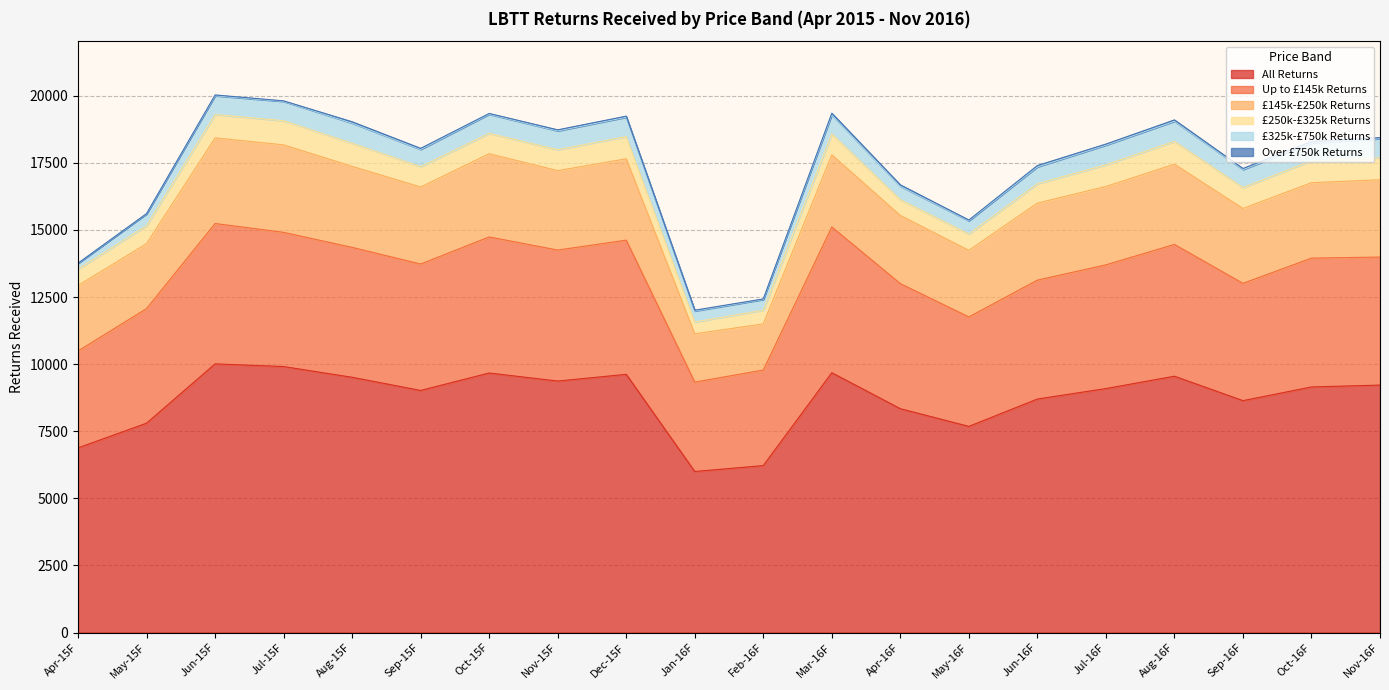

What is the sum of all £145k-£250k Returns values?

54780